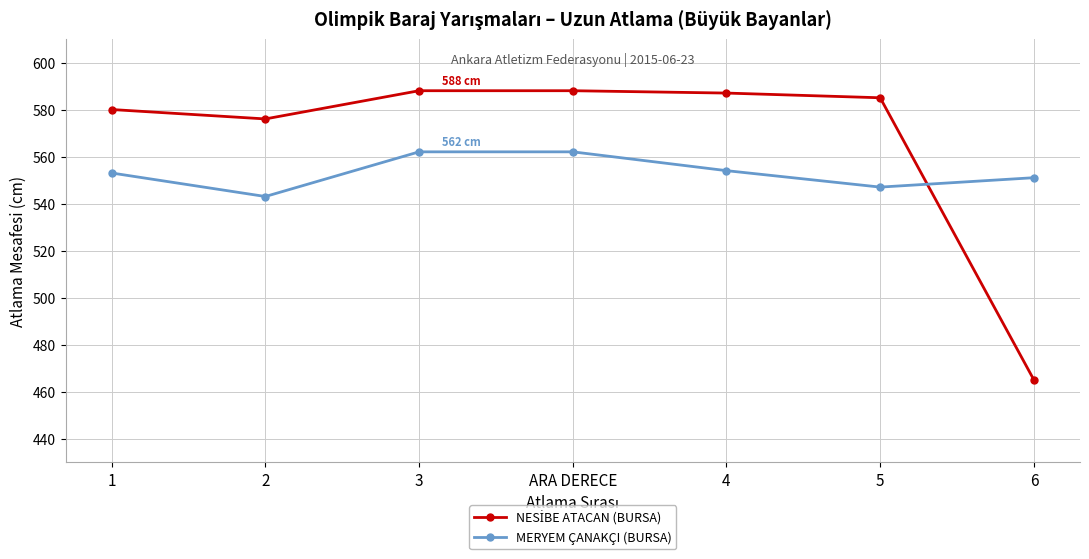

What is the spread (max minus min) of values at 5?

38